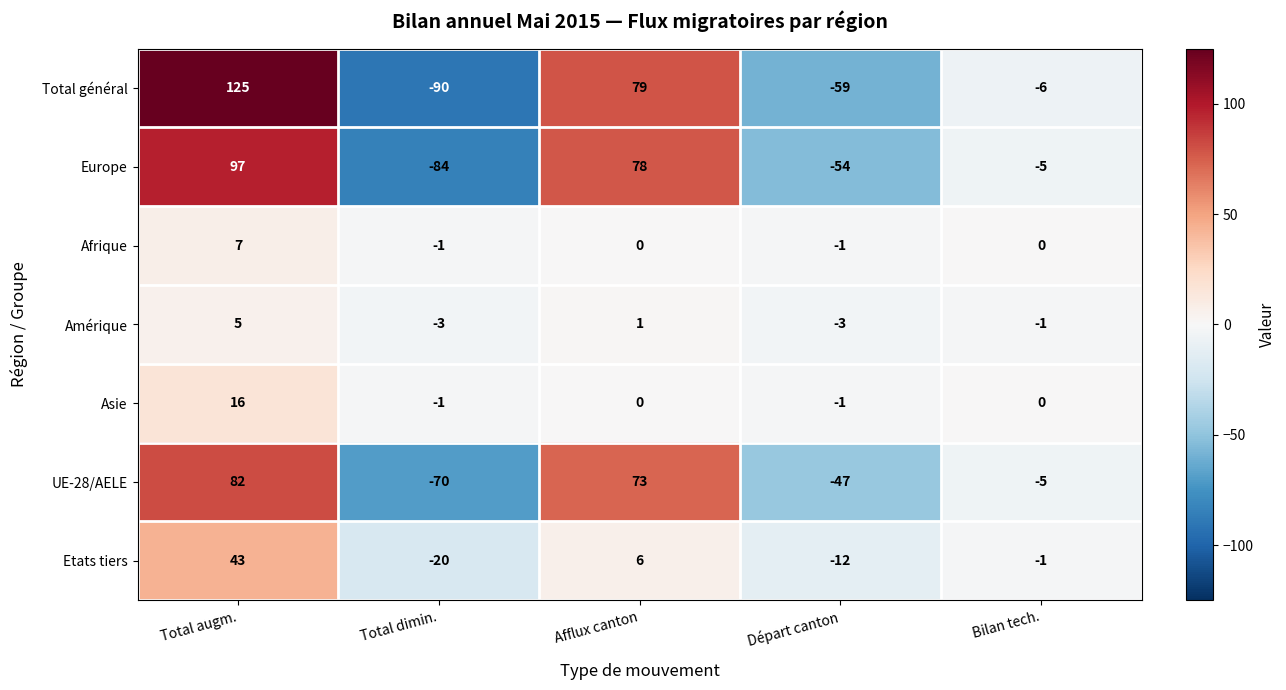

What is the difference between the highest and lowest values at Total augm.?

120